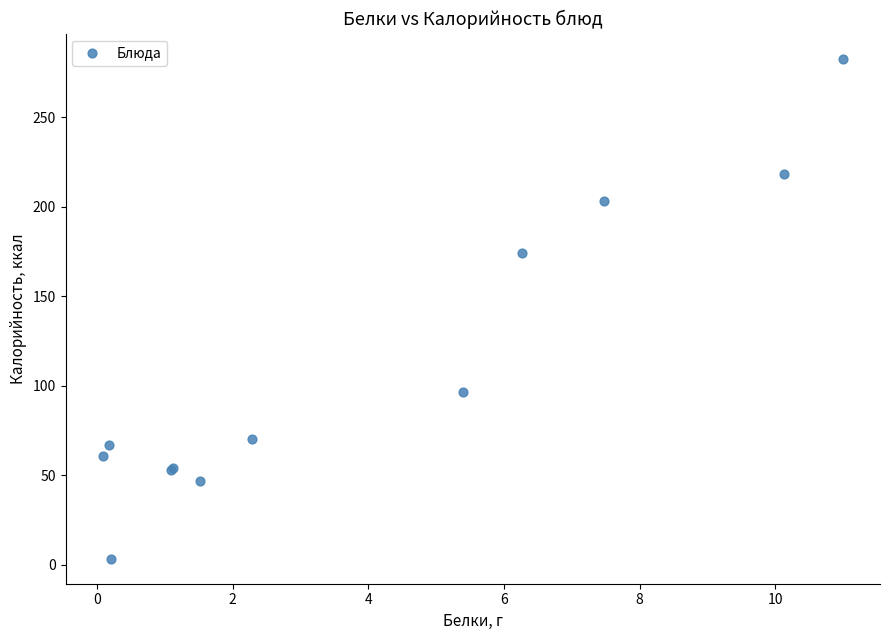

What Y value in the scatter plot is closest to 143?

174.2